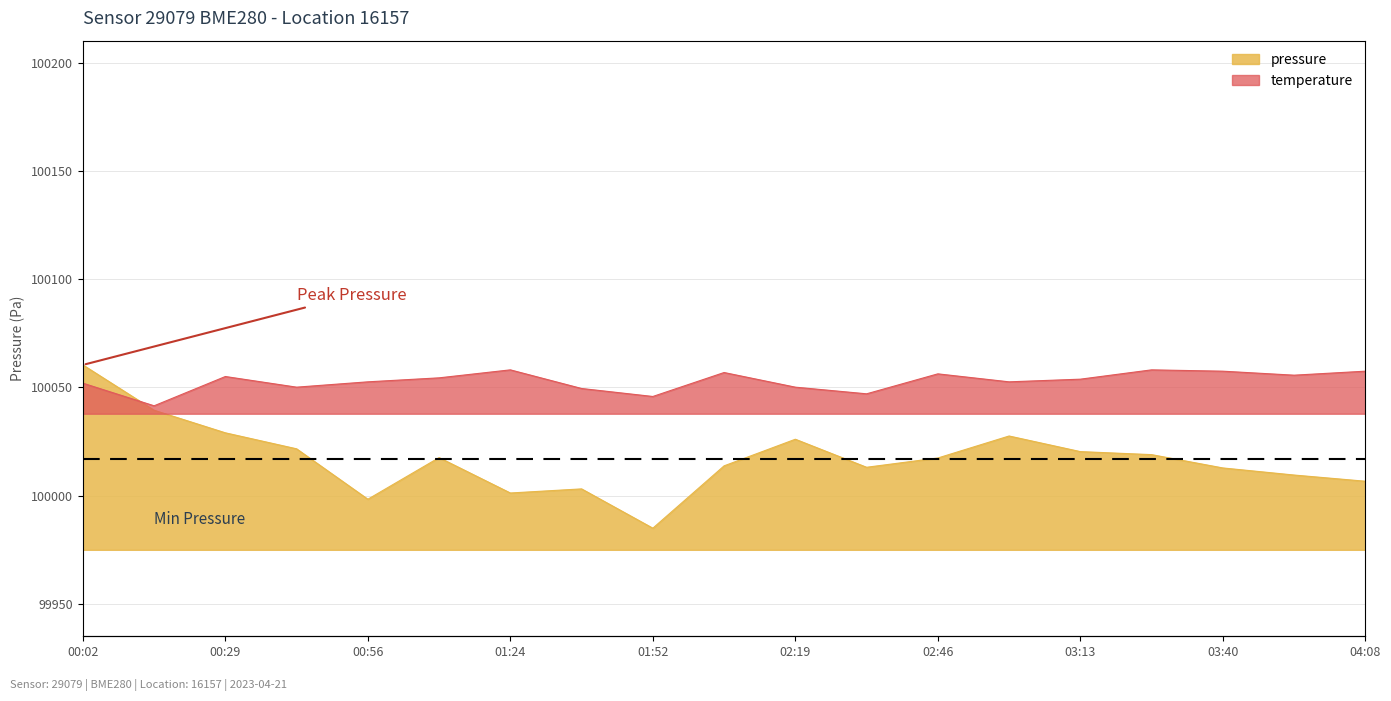

How many lines are shown in the chart?

2